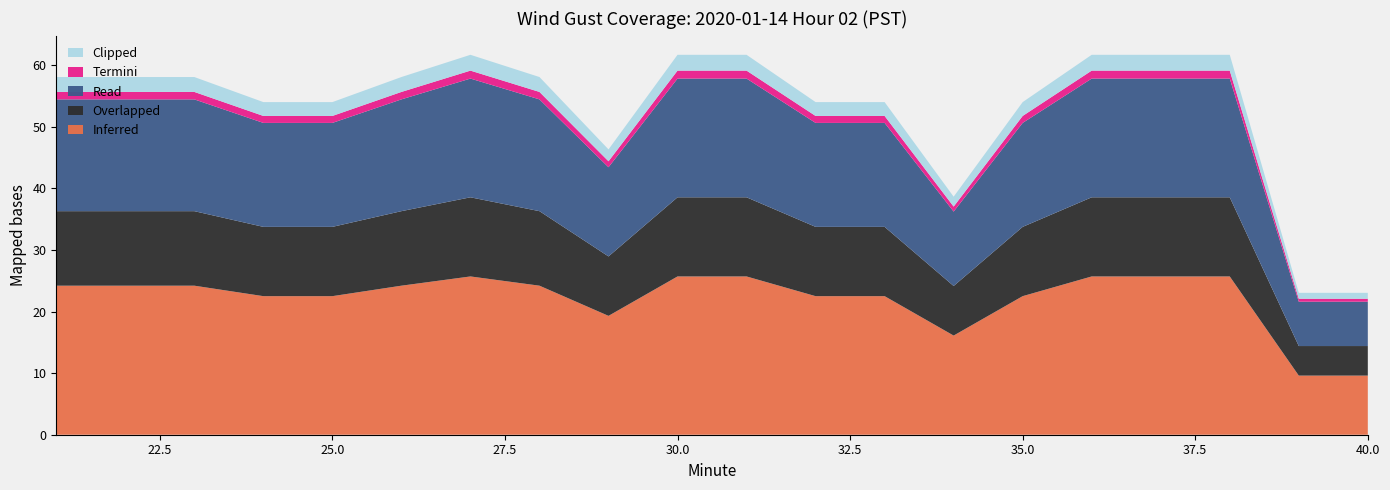

Reading right to left, transcribe all the data shown in this chart.

Inferred: 40=9.6	39=9.6	38=25.7	37=25.7	36=25.7	35=22.5	34=16.1	33=22.5	32=22.5	31=25.7	30=25.7	29=19.3	28=24.2	27=25.7	26=24.2	25=22.5	24=22.5	23=24.2	22=24.2	21=24.2
Overlapped: 40=4.8	39=4.8	38=12.8	37=12.8	36=12.8	35=11.2	34=8.1	33=11.2	32=11.2	31=12.8	30=12.8	29=9.7	28=12.1	27=12.8	26=12.1	25=11.2	24=11.2	23=12.1	22=12.1	21=12.1
Read: 40=7.2	39=7.2	38=19.3	37=19.3	36=19.3	35=16.9	34=12.1	33=16.9	32=16.9	31=19.3	30=19.3	29=14.5	28=18.1	27=19.3	26=18.1	25=16.9	24=16.9	23=18.1	22=18.1	21=18.1
Termini: 40=0.5	39=0.5	38=1.3	37=1.3	36=1.3	35=1.1	34=0.8	33=1.1	32=1.1	31=1.3	30=1.3	29=1.0	28=1.2	27=1.3	26=1.2	25=1.1	24=1.1	23=1.2	22=1.2	21=1.2
Clipped: 40=1.0	39=1.0	38=2.6	37=2.6	36=2.6	35=2.2	34=1.6	33=2.2	32=2.2	31=2.6	30=2.6	29=1.9	28=2.4	27=2.6	26=2.4	25=2.2	24=2.2	23=2.4	22=2.4	21=2.4